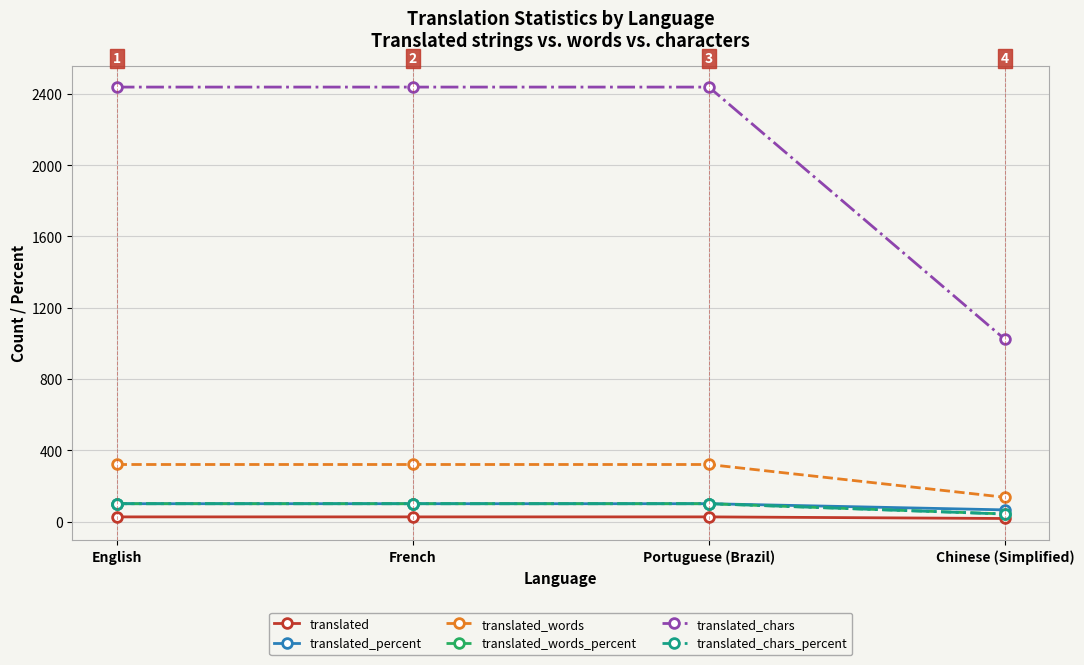

Which series has the largest range (max minus min)?

translated_chars